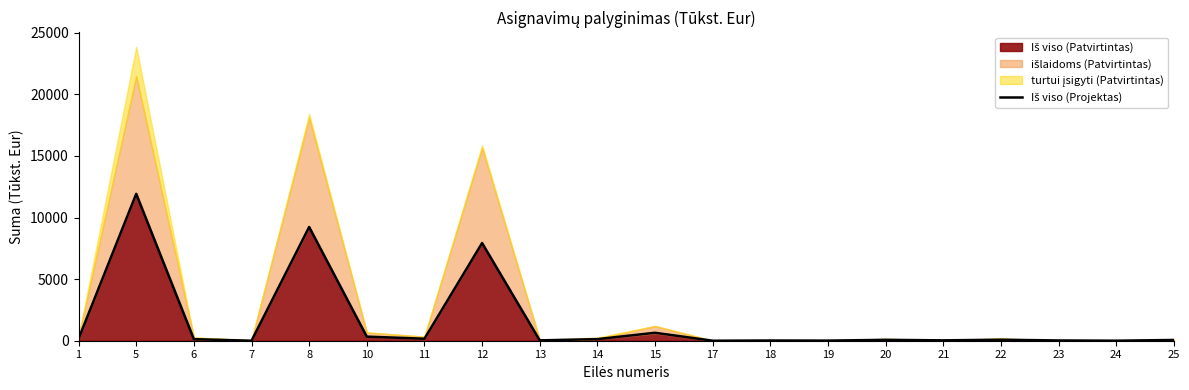

What is the approximate value at 15?

644.6